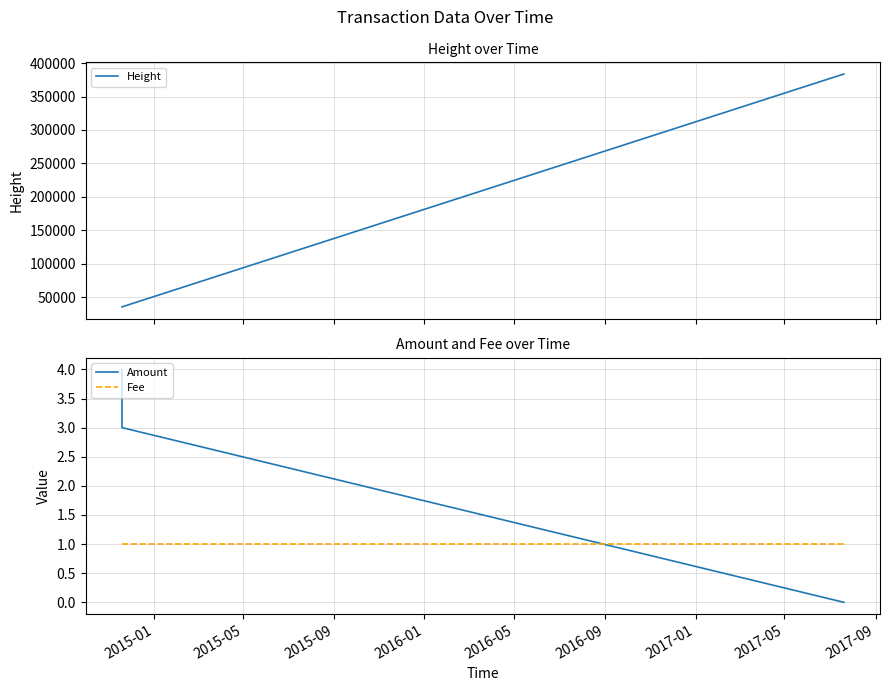

What is the value of the Height point at the 2nd from the left?

35504